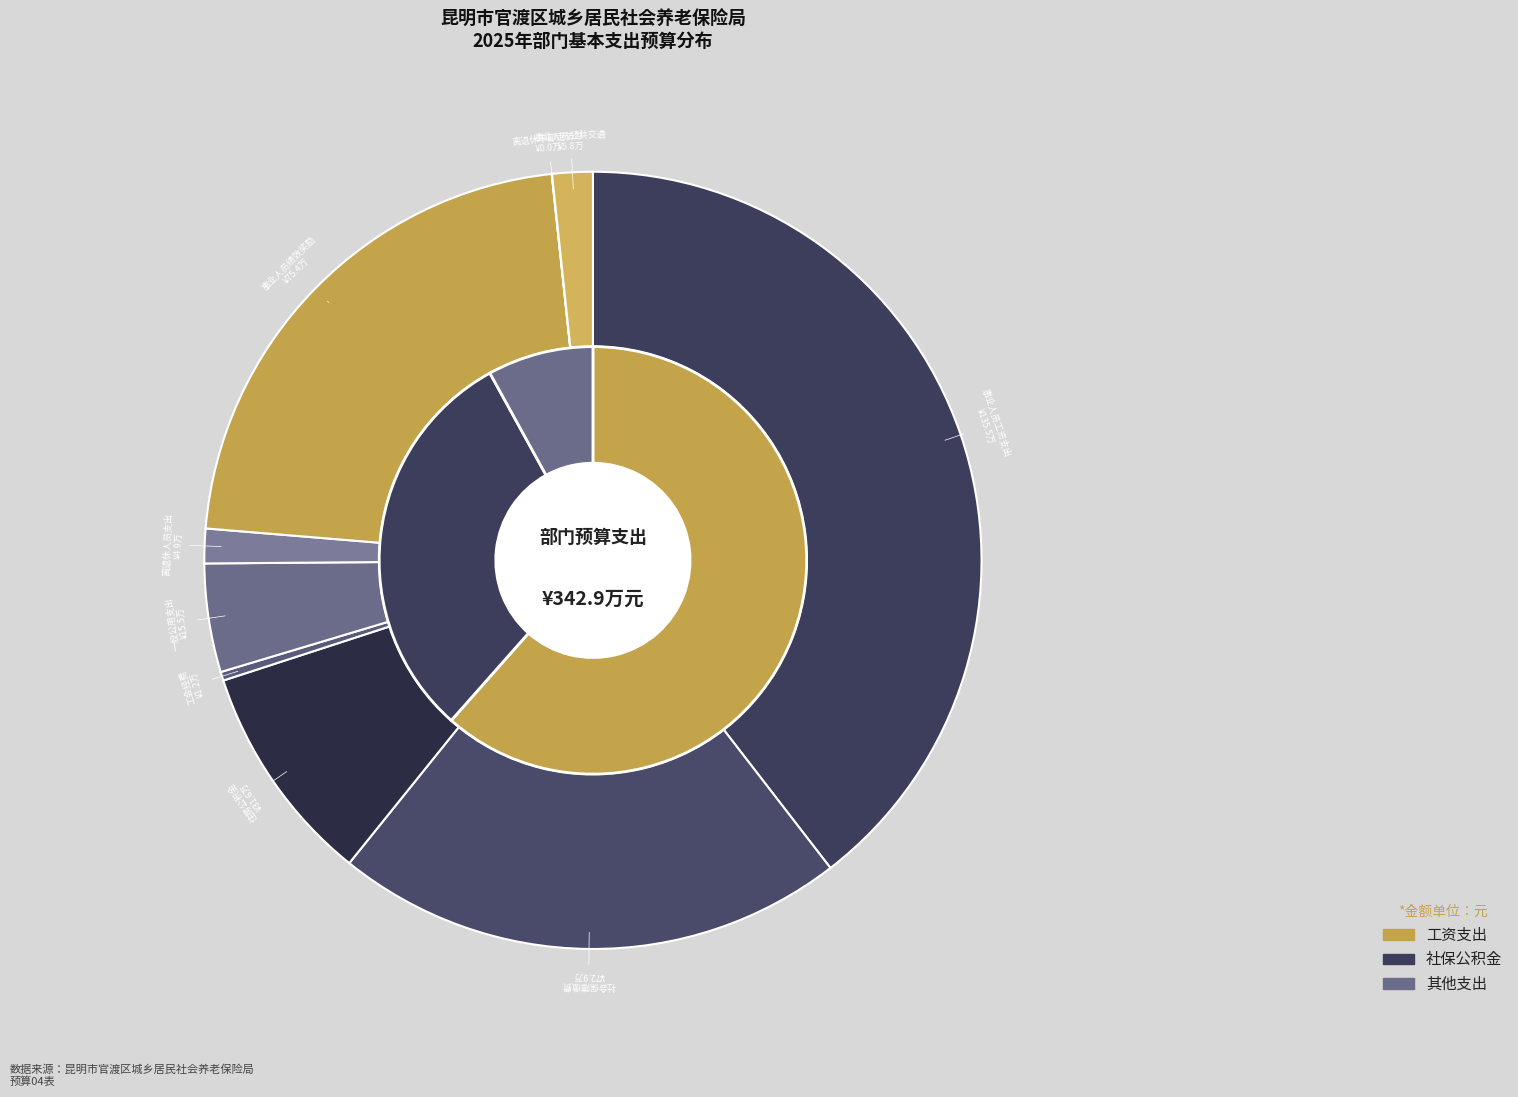

To the nearest percent, what percentage of the pie is 事业人员工资支出?

40%